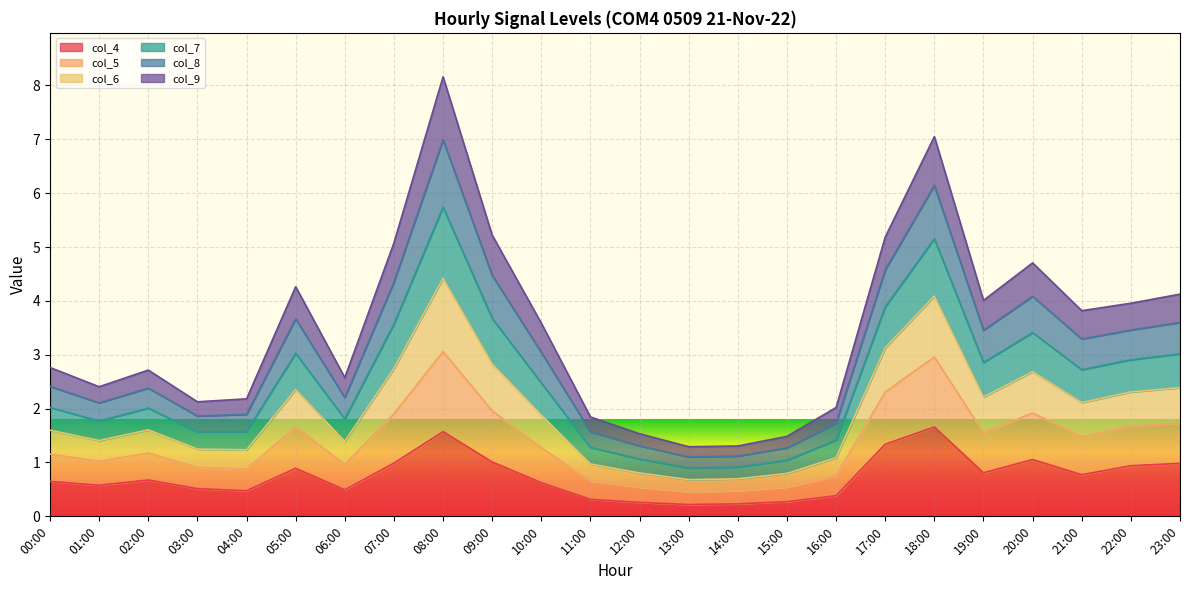

What is the minimum value for col_7?

0.9